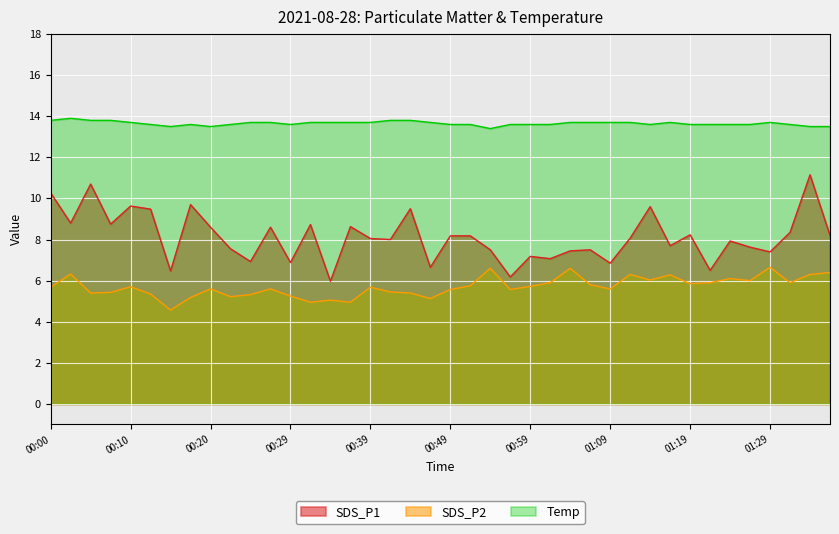

In SDS_P1, how many points are higher than both neighbors (excluding endpoints)?

13